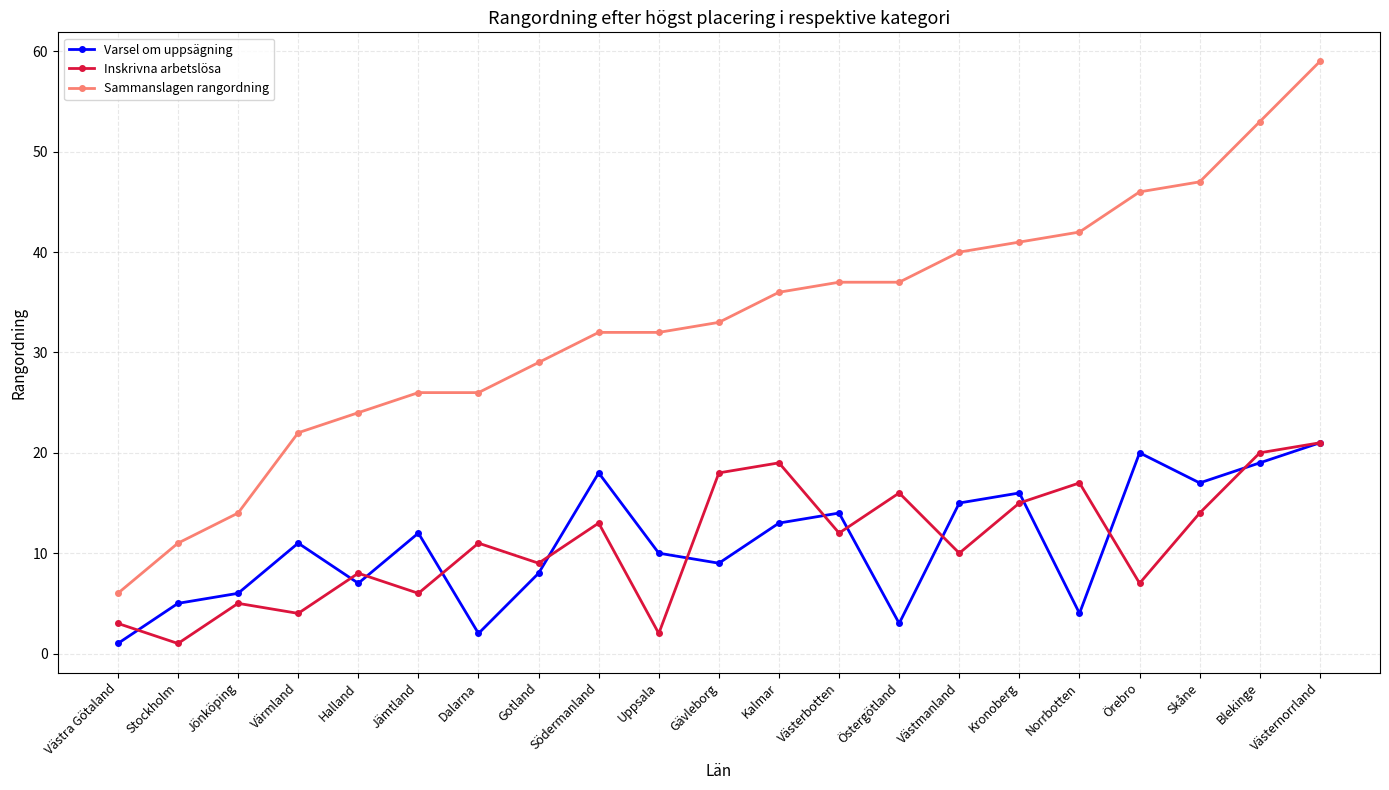

What is the difference between the maximum and second lowest values in the Inskrivna arbetslösa series?

19